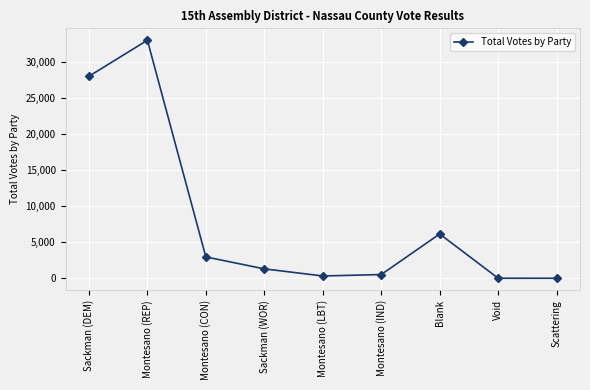

How many interior local peaks (higher than both neighbors) does the data have?

2